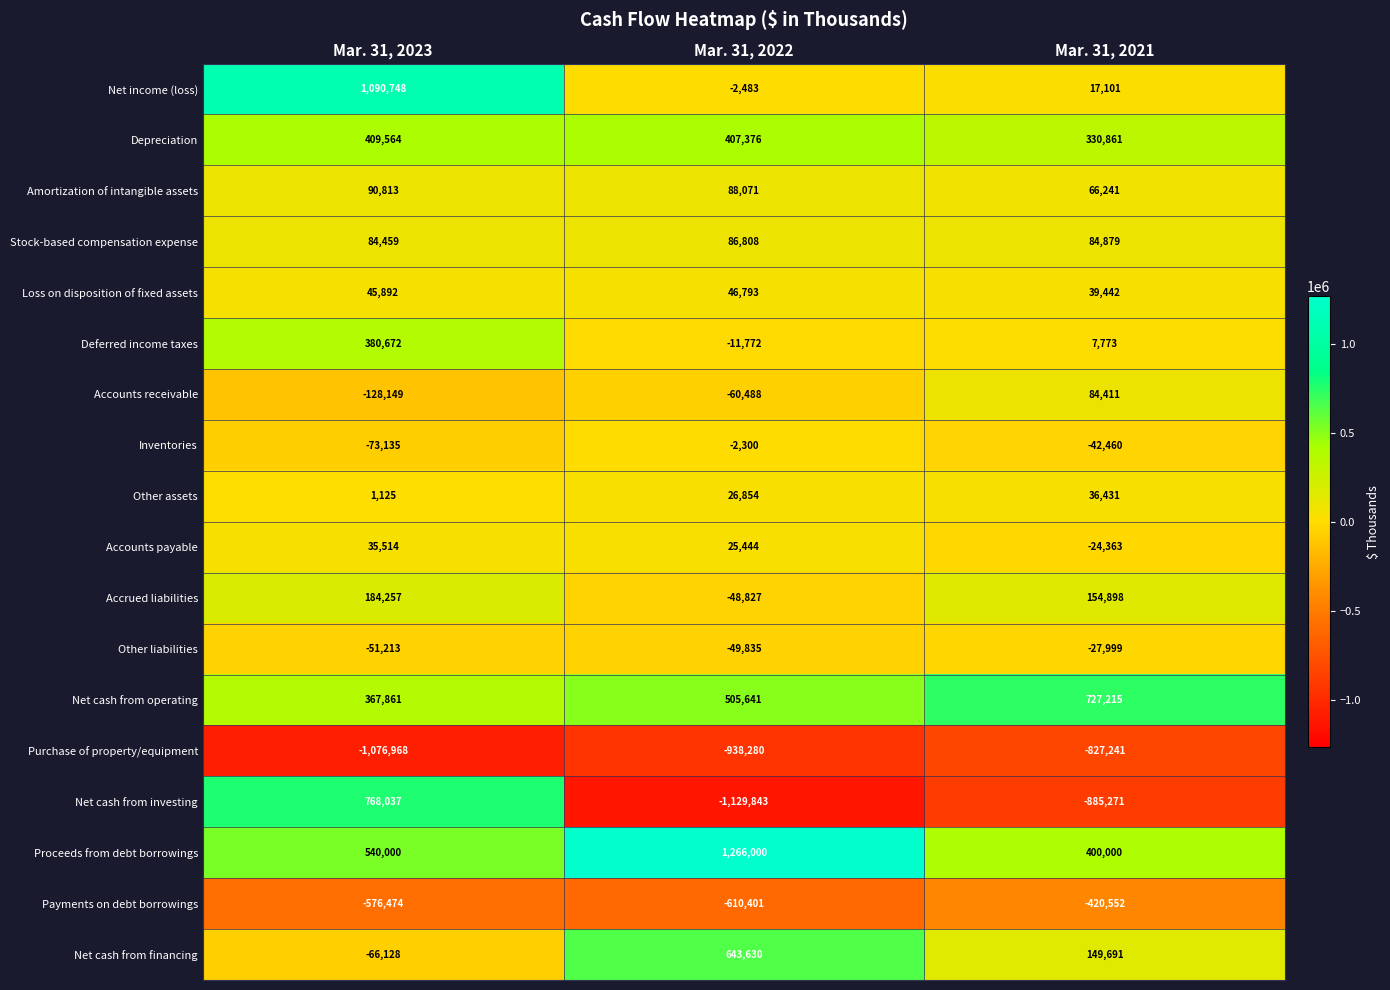

What is the difference between the highest and lowest values at Mar. 31, 2022?

2395843